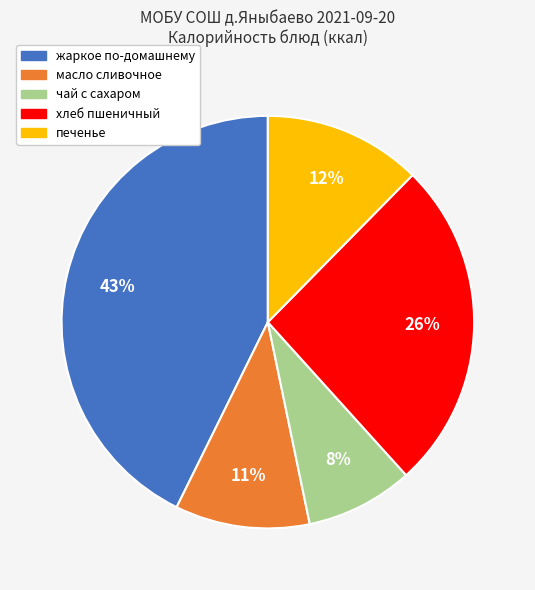

To the nearest percent, what is the combined percentage of чай с сахаром and хлеб пшеничный?

34%